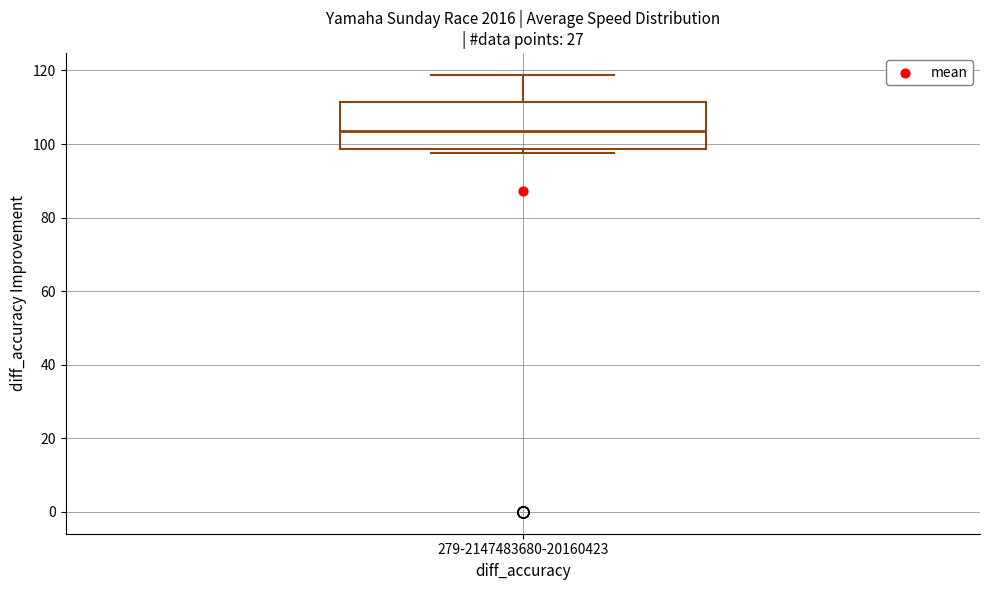

Transcribe this box plot: give where the median line is, the range the box spans, and where the two whiskers end, as read against the y-axis. The values are not printed on the chart, so give them approximately, as read against the axis.

median 104, box 98 to 112, whiskers 98 (just below the box's lower edge) to 118